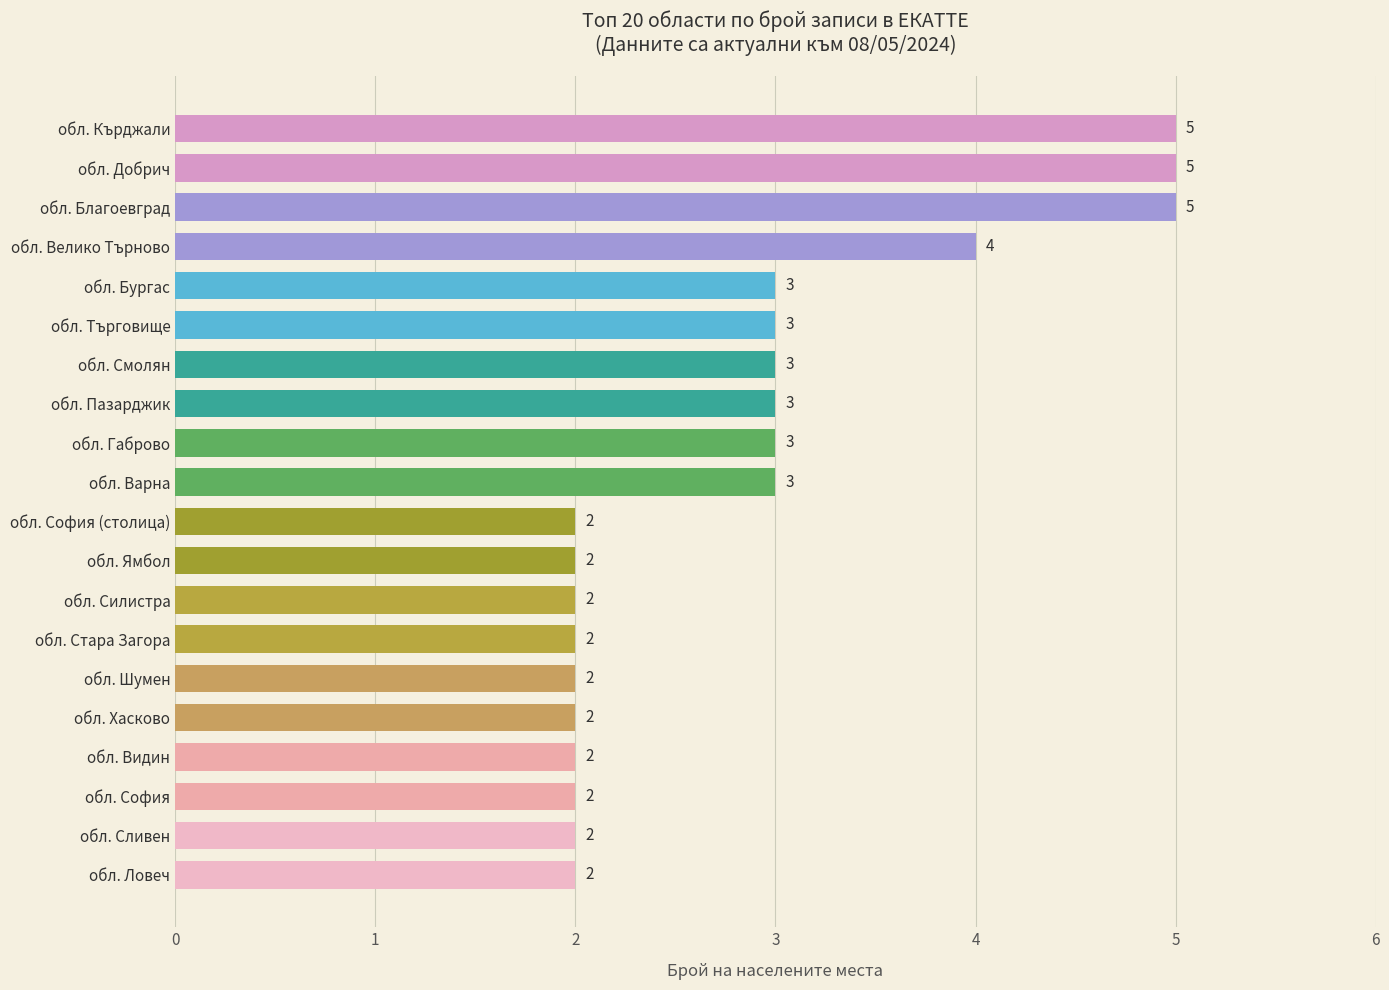

What is the ratio of the value at обл. Хасково to the value at обл. Ямбол?

1.0